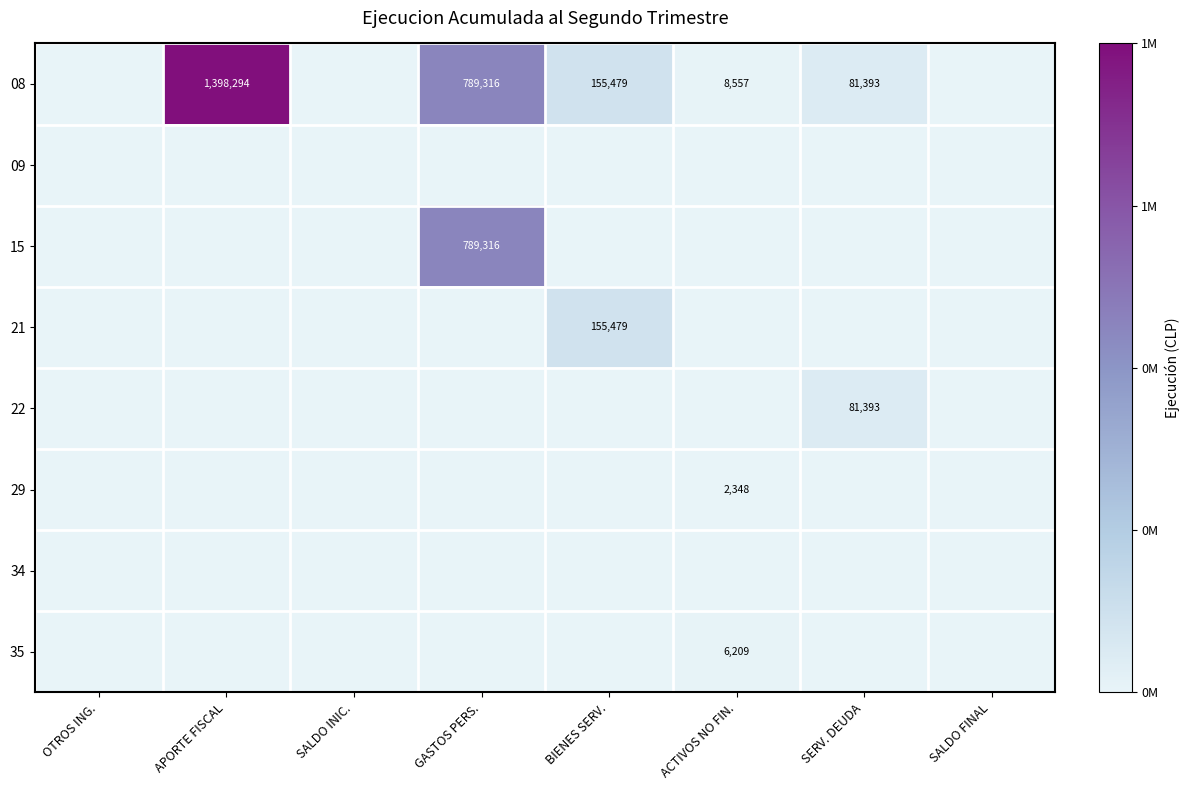

Which has a higher value, SALDO INIC. or APORTE FISCAL?

APORTE FISCAL